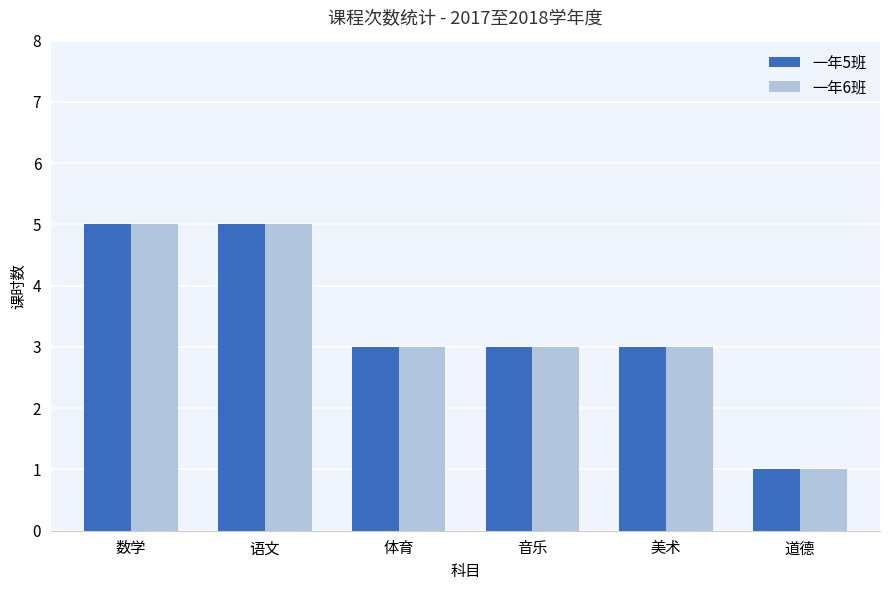

The value of 一年6班 at 语文 is 5. True or false?

True